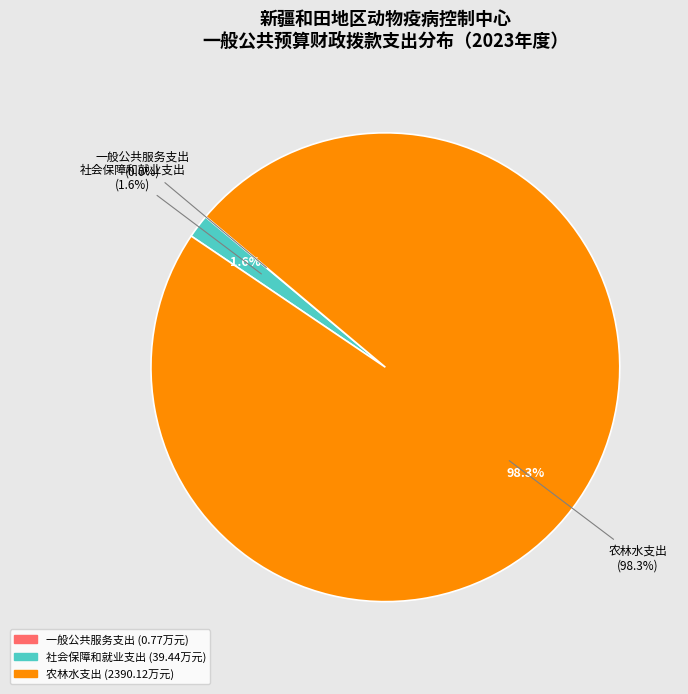

Which slice is the smallest?

一般公共服务支出